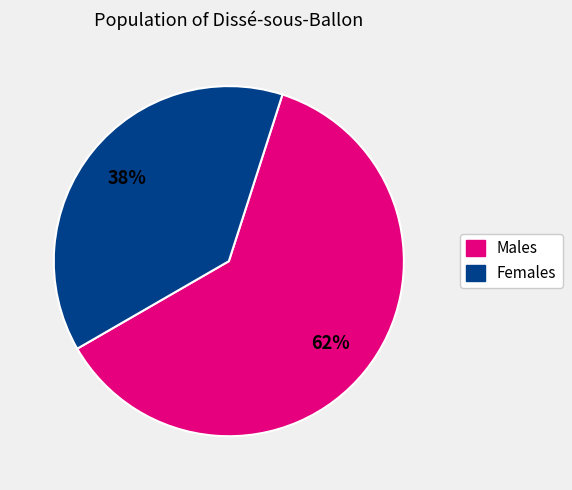

To the nearest percent, what is the average slice percentage?

50%